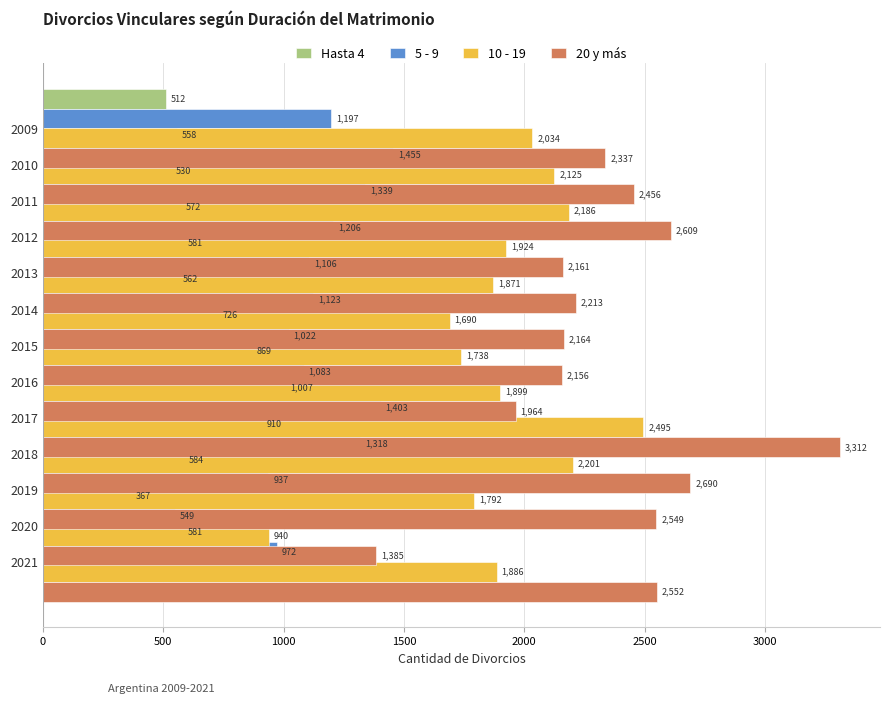

What is the sum of all 5 - 9 values?

14710